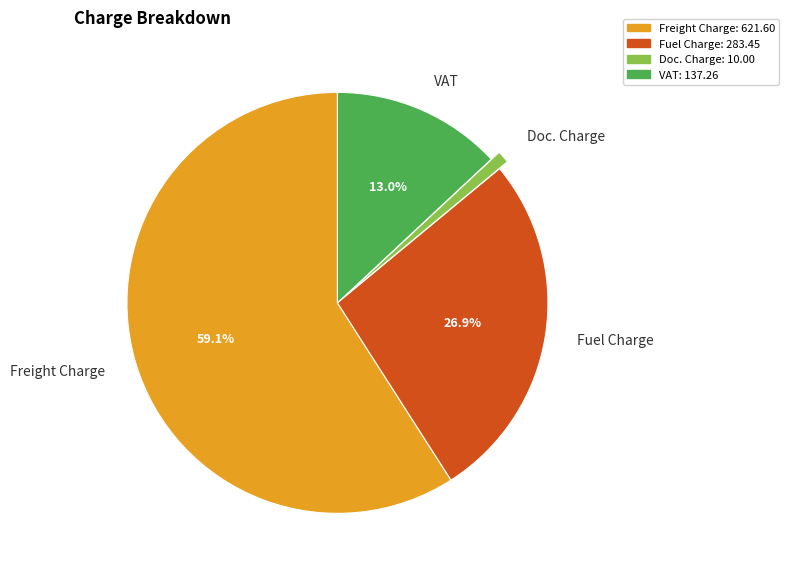

What percentage is the Fuel Charge slice, to the nearest percent?

27%